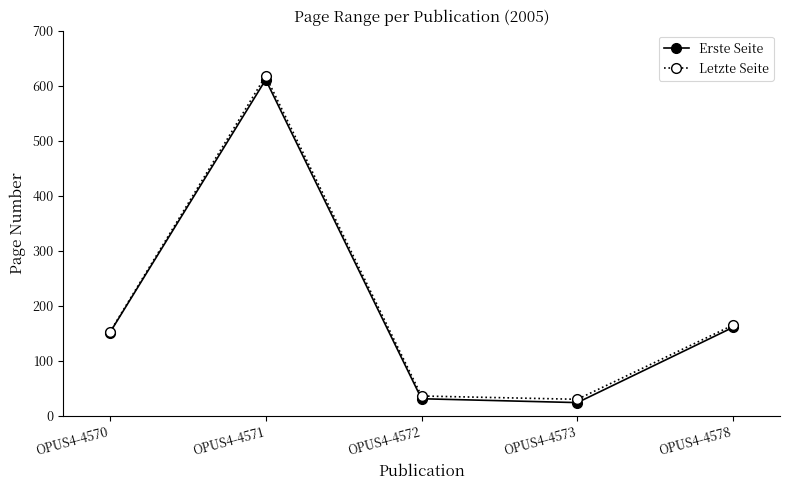

Reading left to right, what are all the values shown in this chart?

Erste Seite: 151	611	31	24	161
Letzte Seite: 152	618	36	30	165